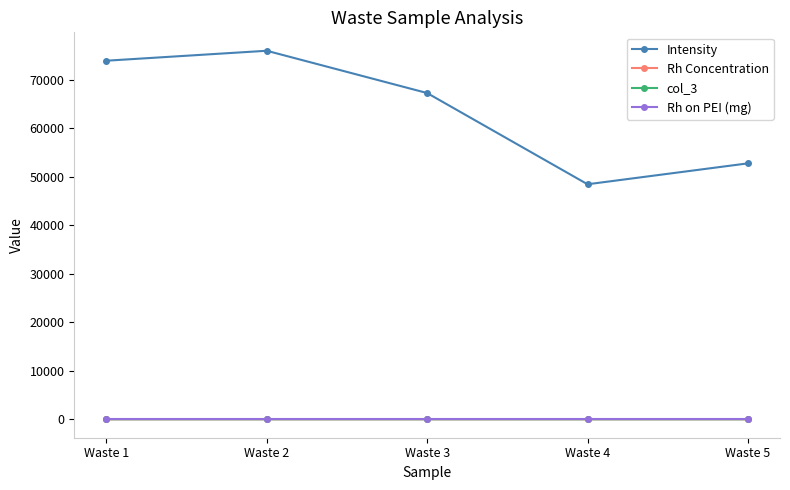

List the labels in order of Intensity value, largest first.

Waste 2, Waste 1, Waste 3, Waste 5, Waste 4